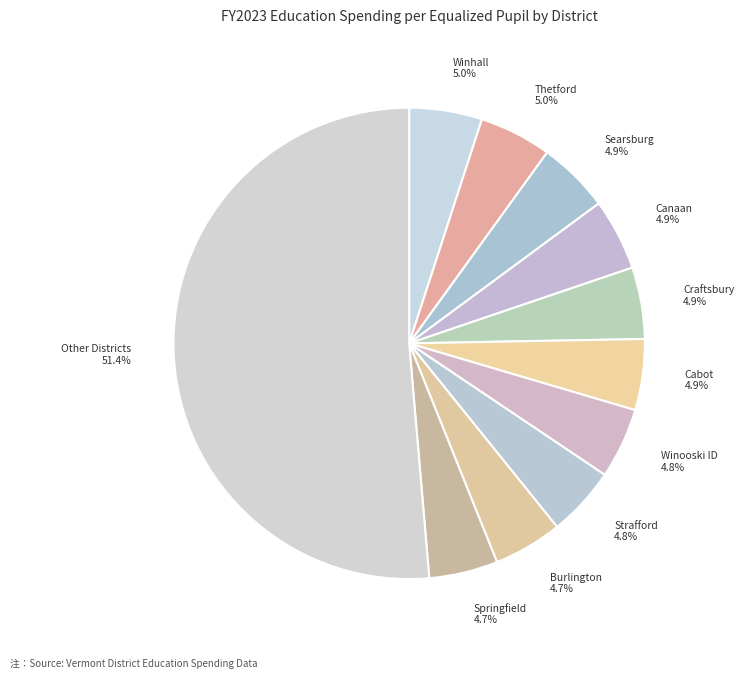

Combined, do Other Districts and Searsburg account for over 50%?

Yes